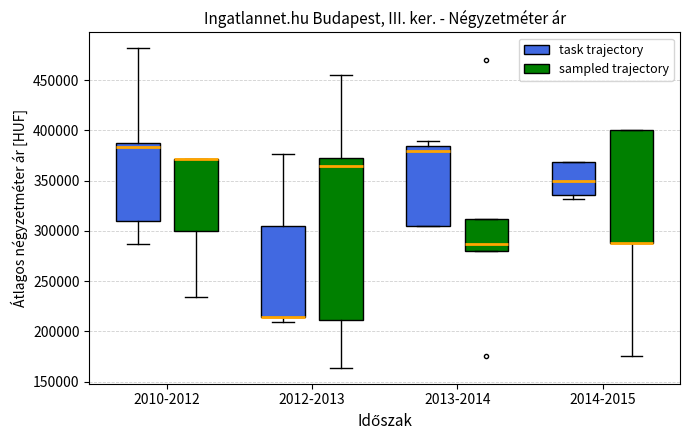

Reading left to right, transcribe this box plot: for each box, give where its median line is, the range the box spans, and where its two whiskers end, as read against the y-axis. The values are not printed on the chart, so give them approximately, as read against the axis.

2010-2012 (task trajectory): median 385000, box 310000 to 390000, whiskers 285000 to 480000
2010-2012 (sampled trajectory): median 370000 (drawn on the box's upper edge), box 300000 to 370000, whiskers 235000 to 370000
2012-2013 (task trajectory): median 215000 (drawn on the box's lower edge), box 215000 to 305000, whiskers 210000 to 375000
2012-2013 (sampled trajectory): median 365000, box 210000 to 375000, whiskers 165000 to 455000
2013-2014 (task trajectory): median 380000, box 305000 to 385000, whiskers 305000 to 390000
2013-2014 (sampled trajectory): median 285000, box 280000 to 310000, whiskers 280000 to 310000
2014-2015 (task trajectory): median 350000, box 335000 to 370000, whiskers 330000 to 370000
2014-2015 (sampled trajectory): median 290000 (drawn on the box's lower edge), box 290000 to 400000, whiskers 175000 to 400000